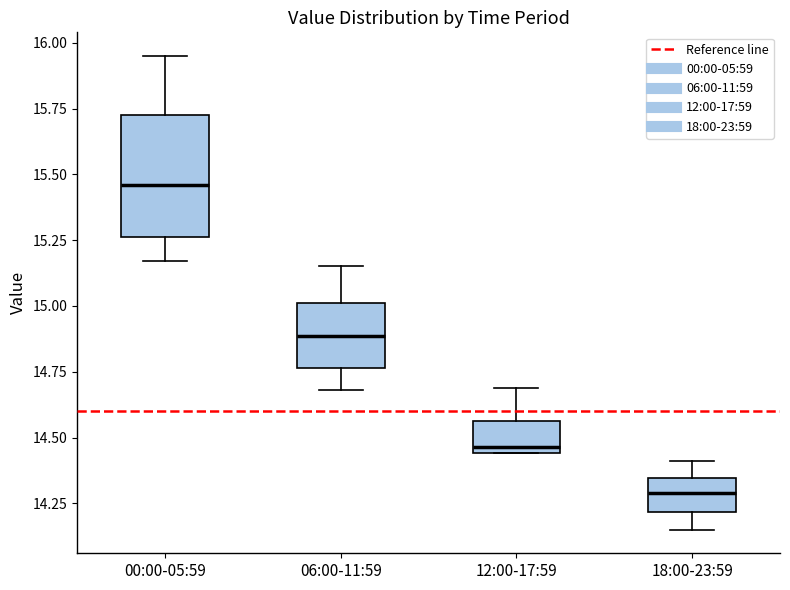

Reading left to right, read every box against the y-axis: the position of its median line, the range the box covers, and the ends of its whiskers. The values are not printed on the chart, so give them approximately, as read against the axis.

00:00-05:59: median 15.45, box 15.25 to 15.75, whiskers 15.15 to 15.95
06:00-11:59: median 14.90, box 14.75 to 15.00, whiskers 14.70 to 15.15
12:00-17:59: median 14.45 (just above the box's lower edge), box 14.45 to 14.55, whiskers 14.45 to 14.70
18:00-23:59: median 14.30, box 14.20 to 14.35, whiskers 14.15 to 14.40